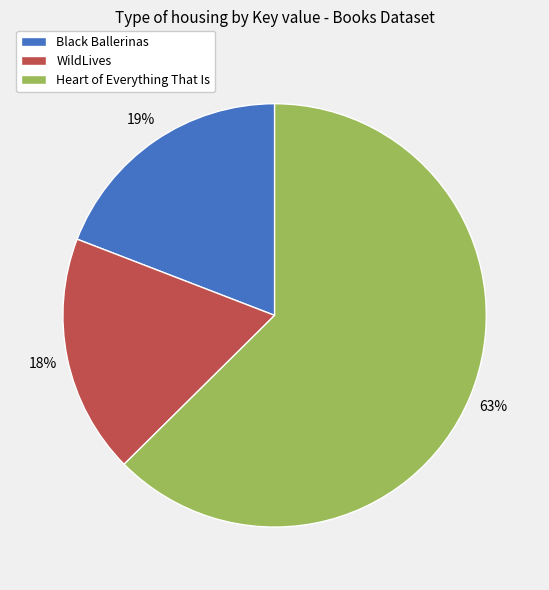

The Heart of Everything That Is slice represents 54% of the pie. True or false?

False